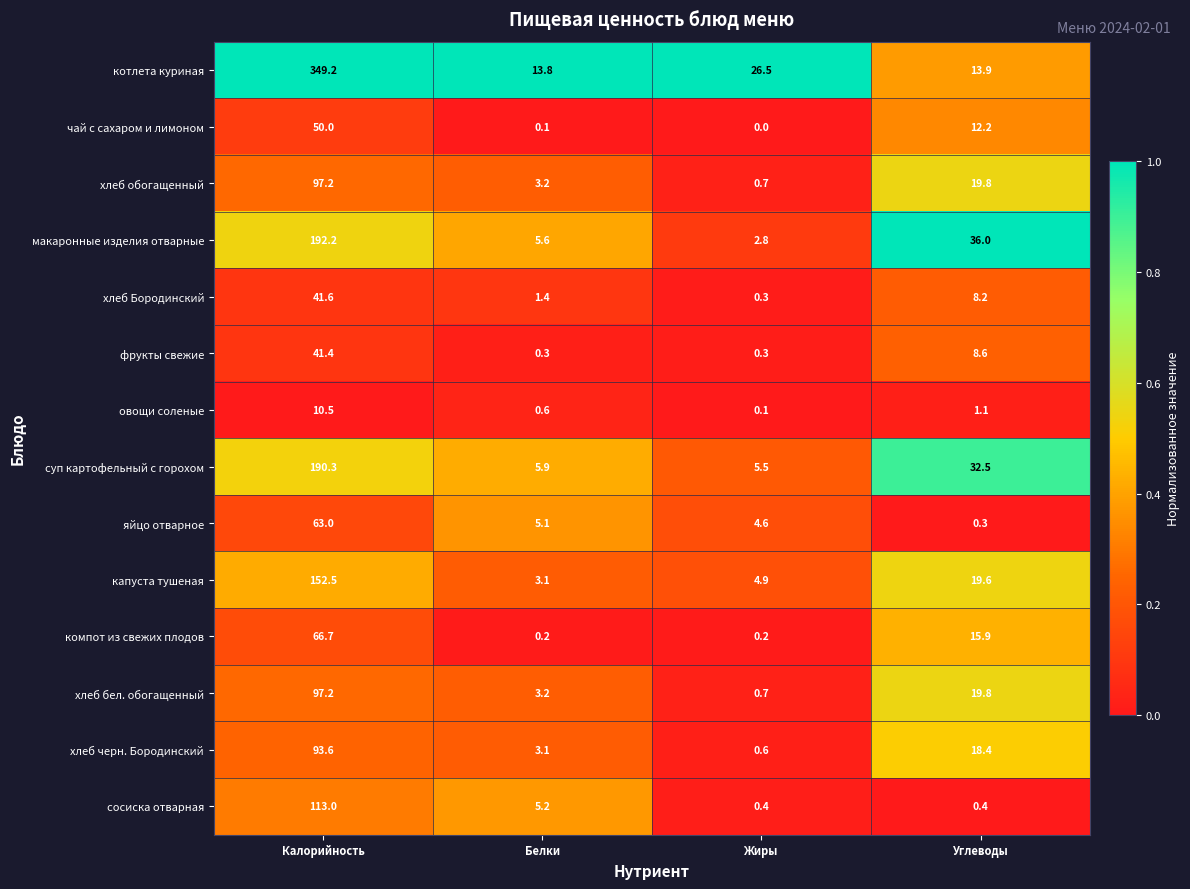

Read the фрукты свежие value at Углеводы.

8.6